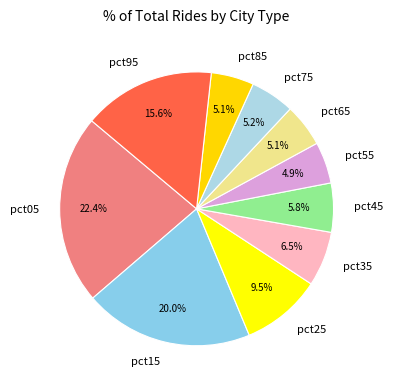

Does pct55 represent more than half of the total?

No